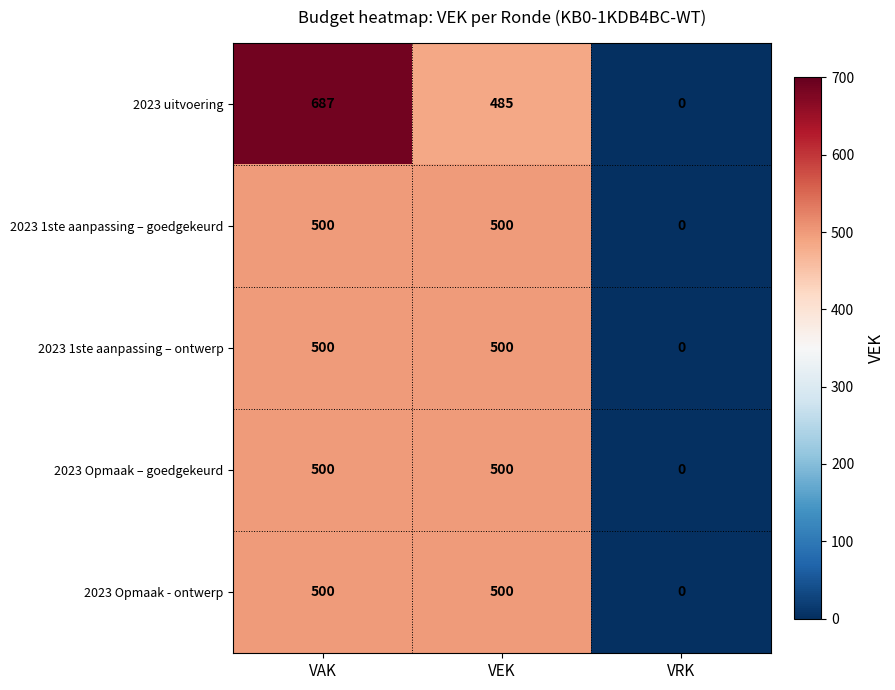

At how many categories does at least one series exceed 536?

1